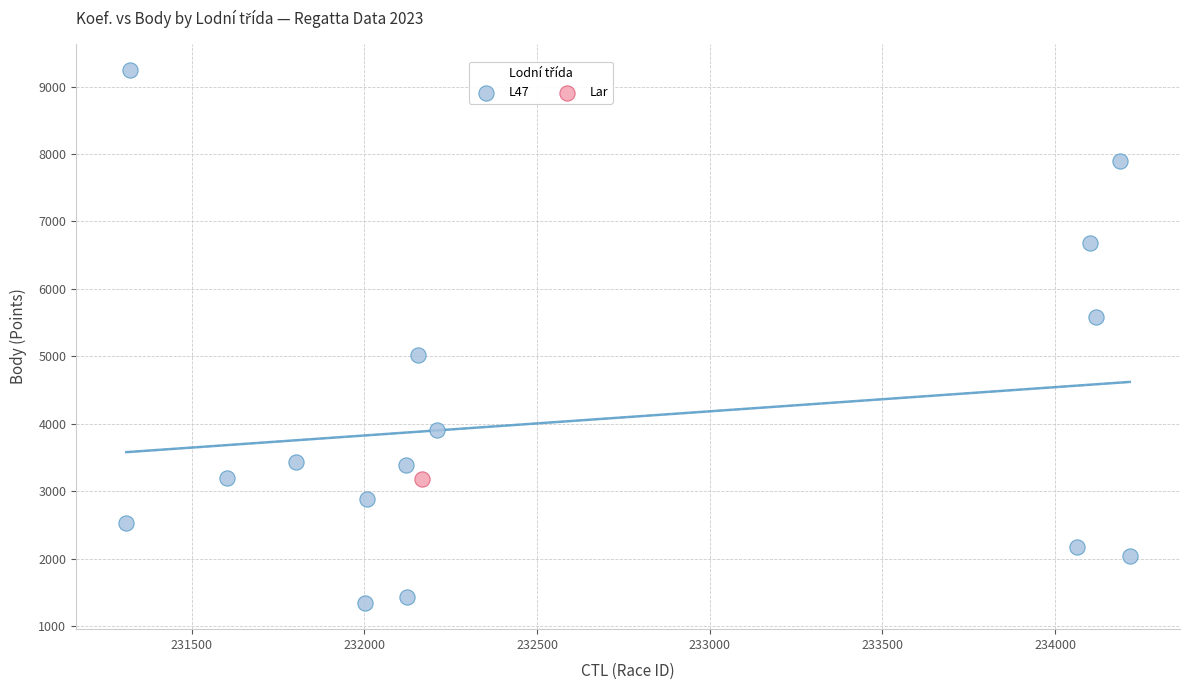

What are all the series names shown in the legend?

L47, Lar